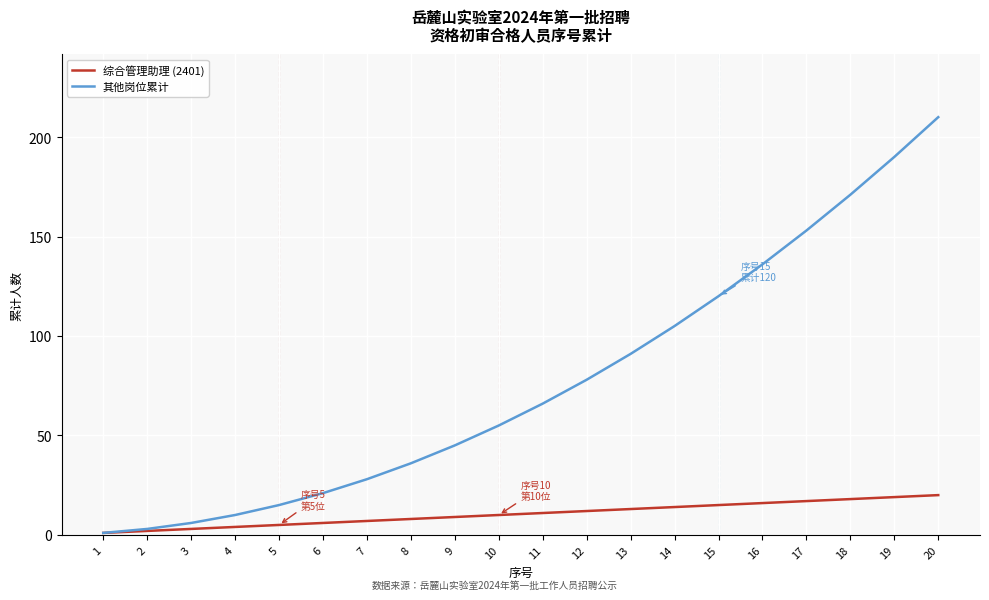

At which category does the chart reach its peak across all series?

20